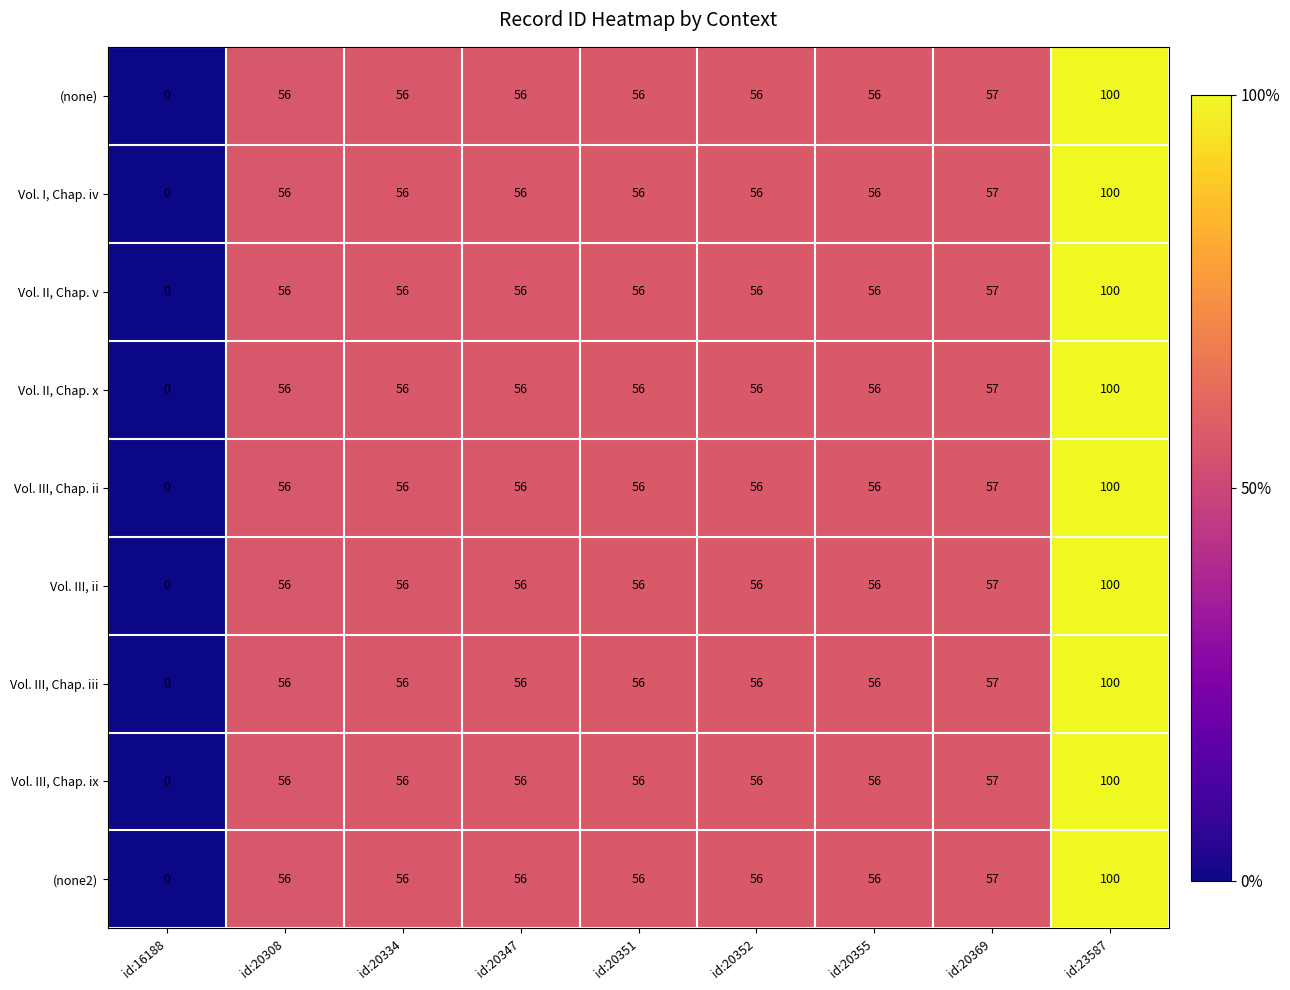

Read the (none2) value at id:20308, to the nearest 50.

50